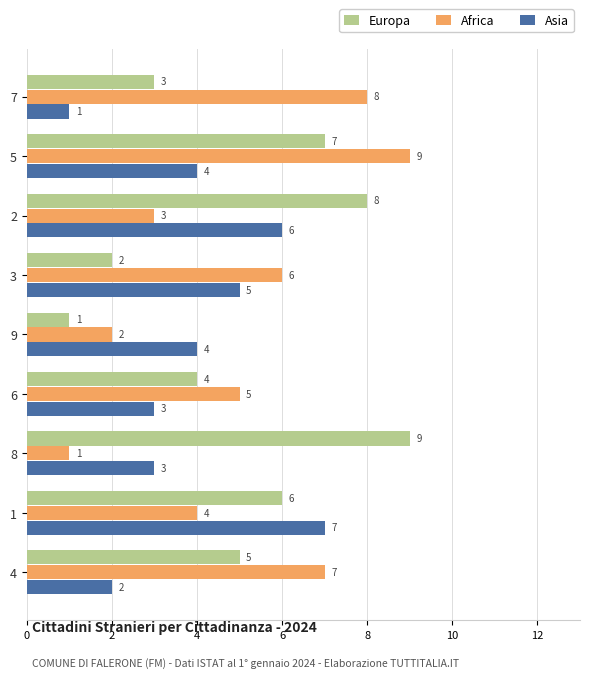

What is the maximum value for Asia?

7